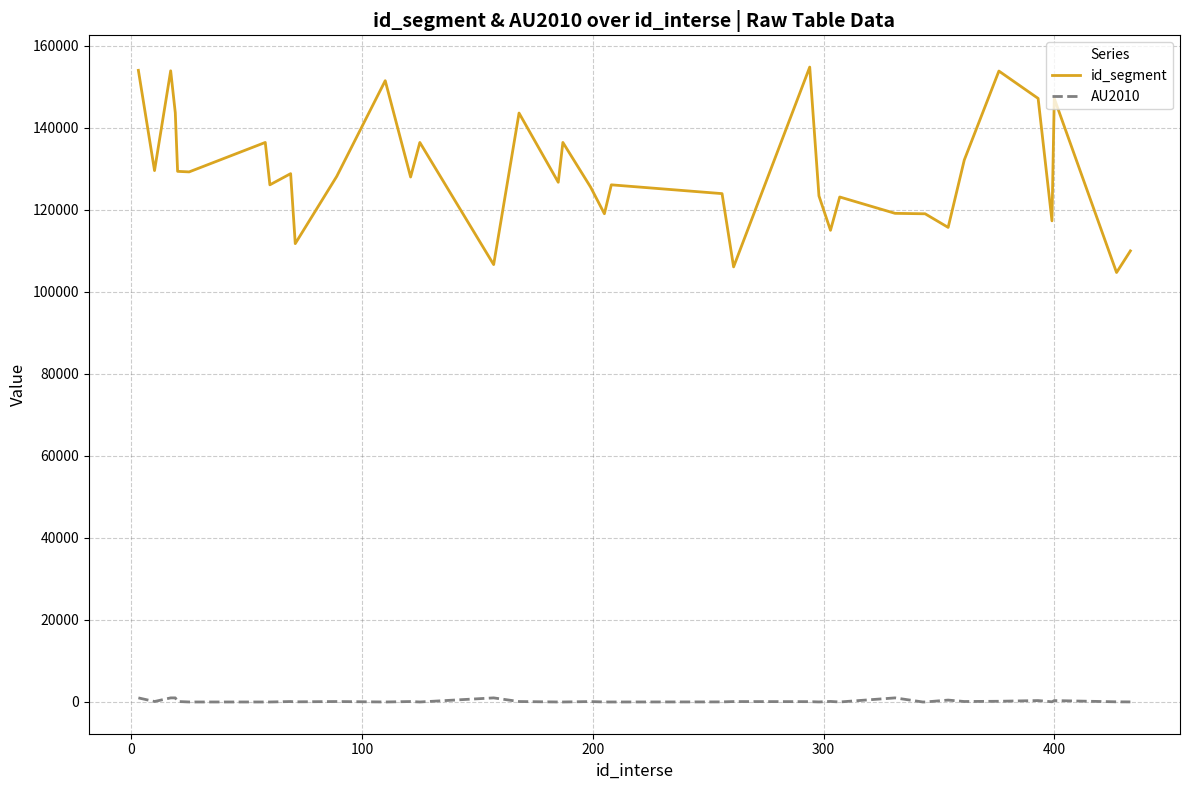

True or false: AU2010 and id_segment cross at least once.

False